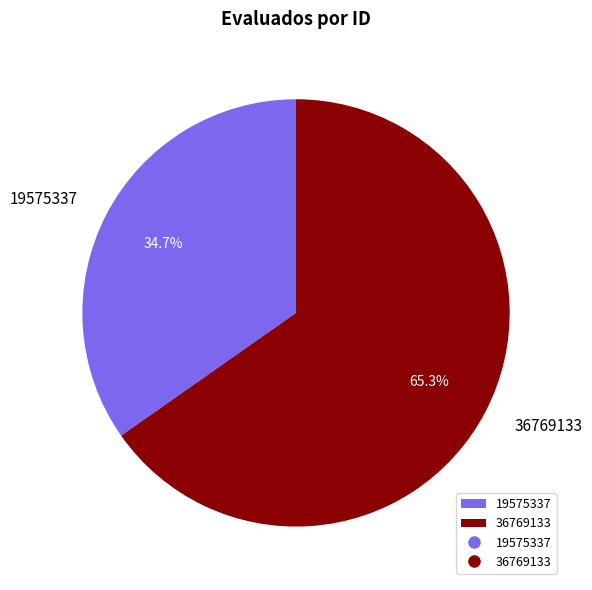

Combined, do 19575337 and 36769133 account for over 50%?

Yes